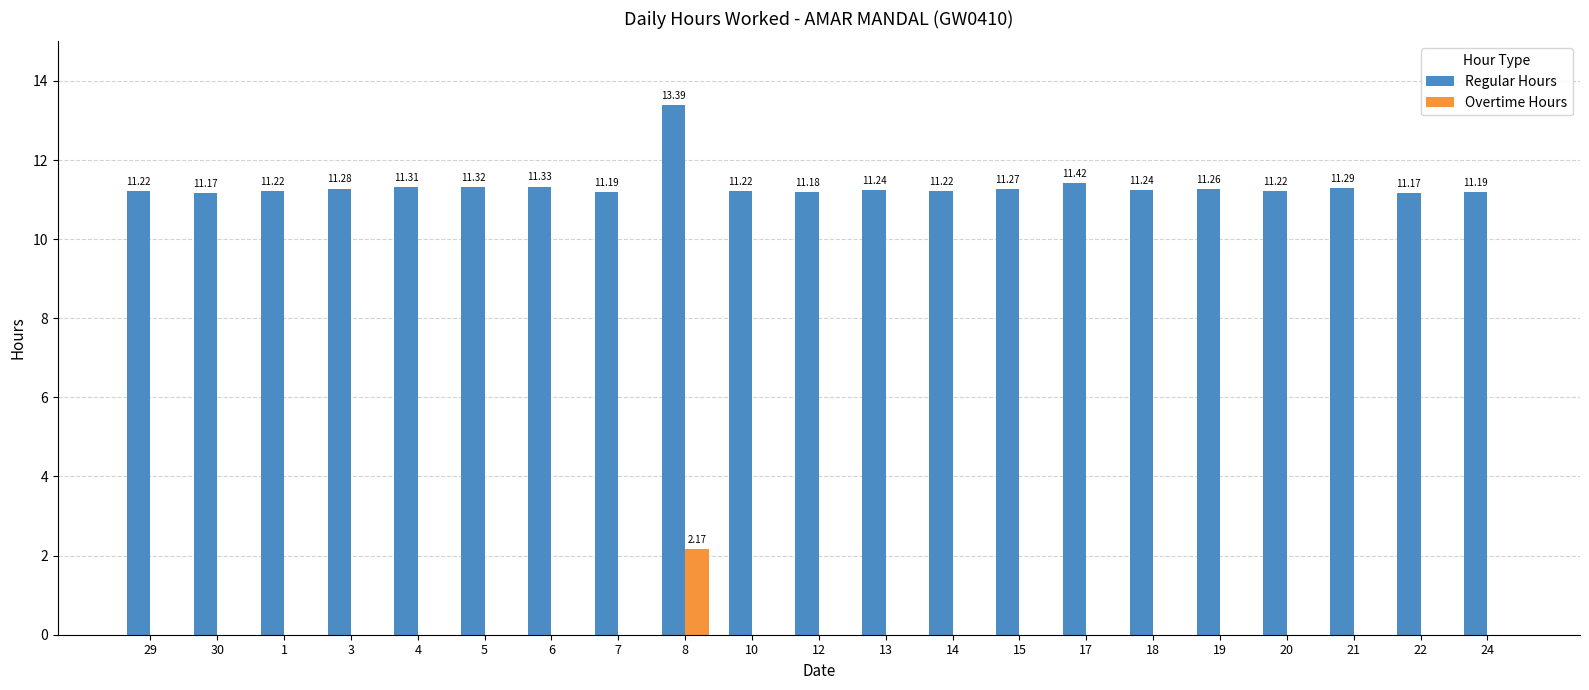

What is the sum of the Regular Hours values at 20 and 30?

22.4